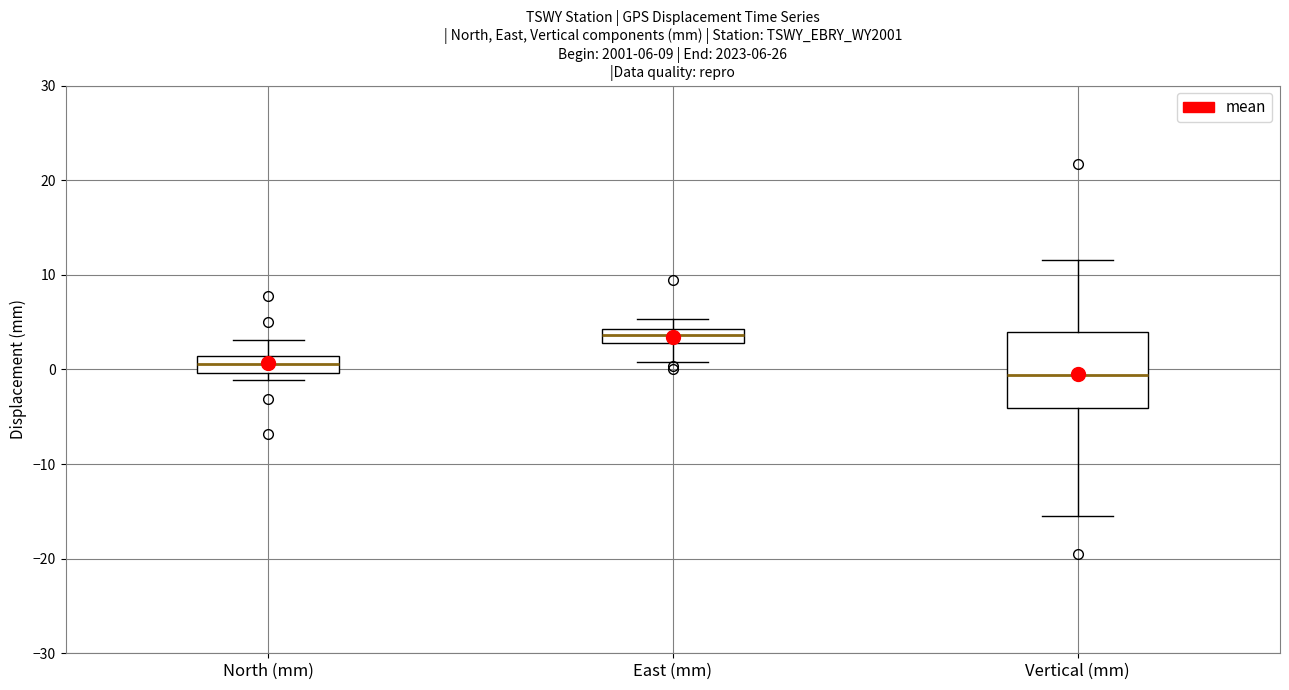

Which box has the lowest median line?

Vertical (mm)